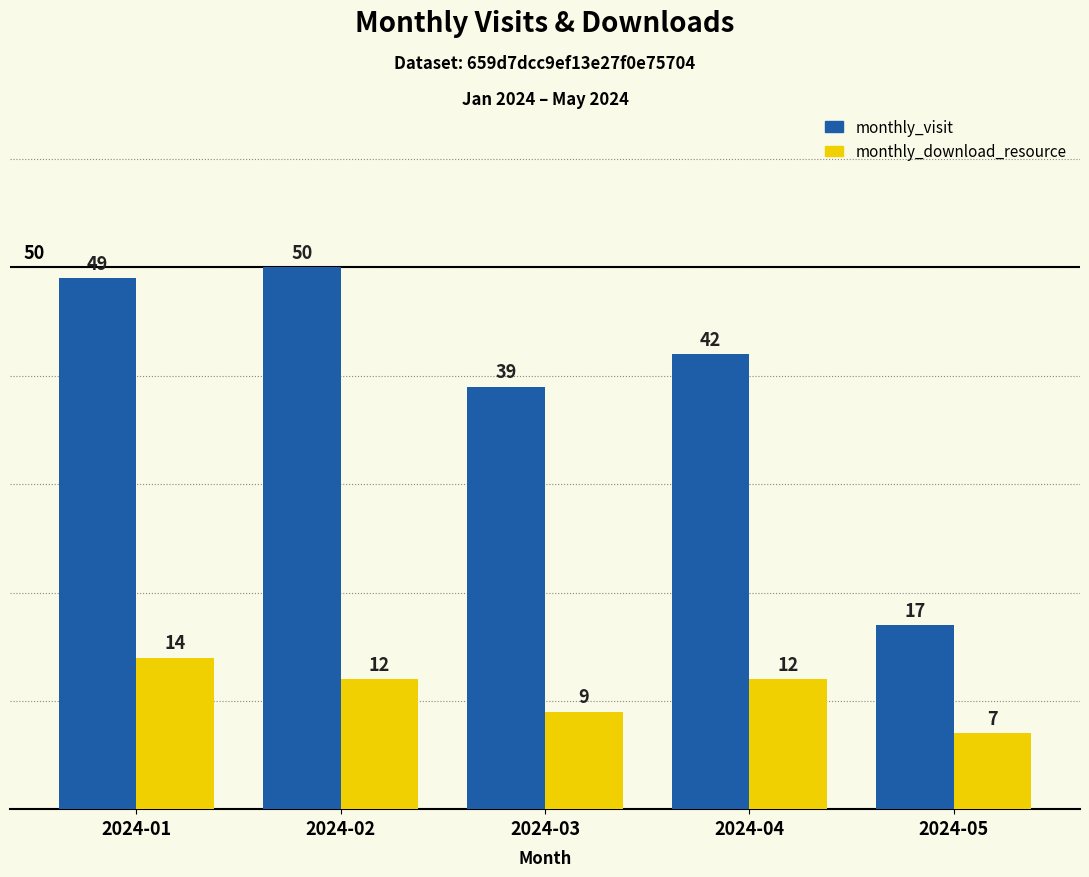

Reading left to right, what are all the values shown in this chart?

monthly_visit: 49	50	39	42	17
monthly_download_resource: 14	12	9	12	7